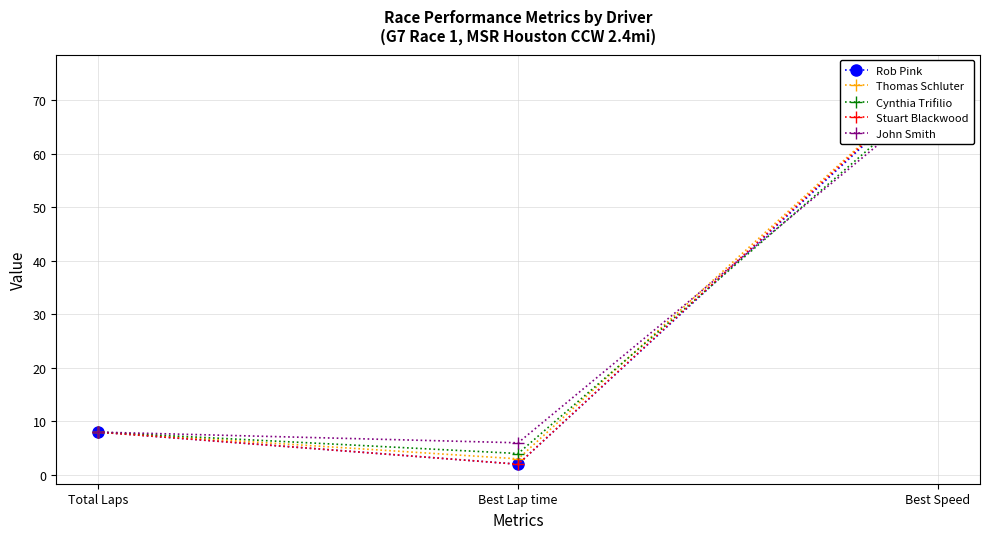

What is the label of the 1st point from the right?

Best Speed